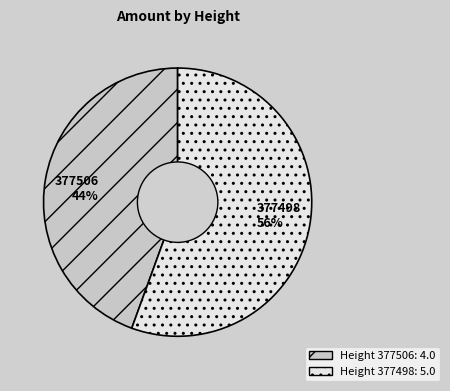

True or false: 377498 accounts for 62% of the total.

False